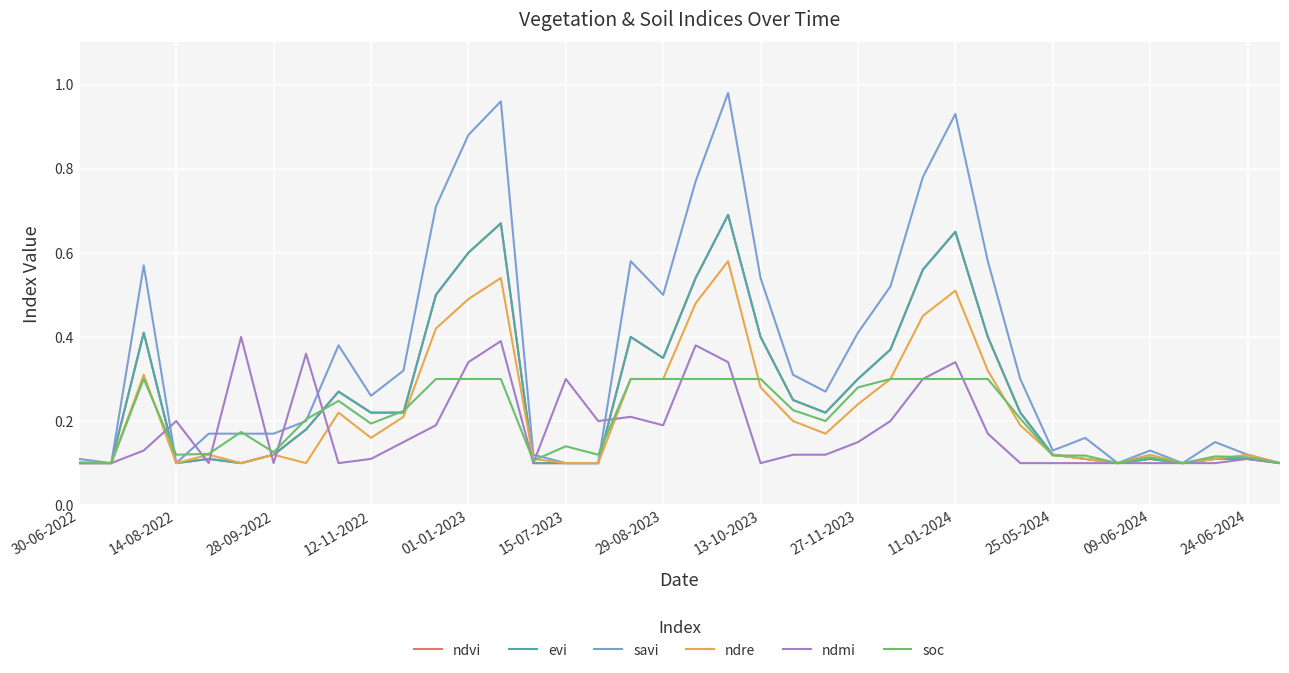

Is this an area chart (filled region under the line)?

No